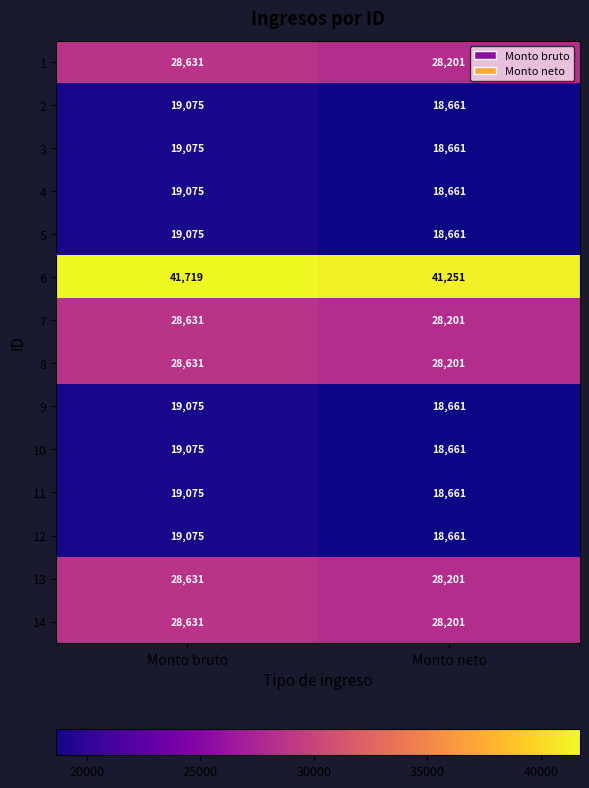

Reading left to right, list all the values displayed in this chart.

1: Monto bruto=28631	Monto neto=28201
2: Monto bruto=19075	Monto neto=18661
3: Monto bruto=19075	Monto neto=18661
4: Monto bruto=19075	Monto neto=18661
5: Monto bruto=19075	Monto neto=18661
6: Monto bruto=41719	Monto neto=41251
7: Monto bruto=28631	Monto neto=28201
8: Monto bruto=28631	Monto neto=28201
9: Monto bruto=19075	Monto neto=18661
10: Monto bruto=19075	Monto neto=18661
11: Monto bruto=19075	Monto neto=18661
12: Monto bruto=19075	Monto neto=18661
13: Monto bruto=28631	Monto neto=28201
14: Monto bruto=28631	Monto neto=28201